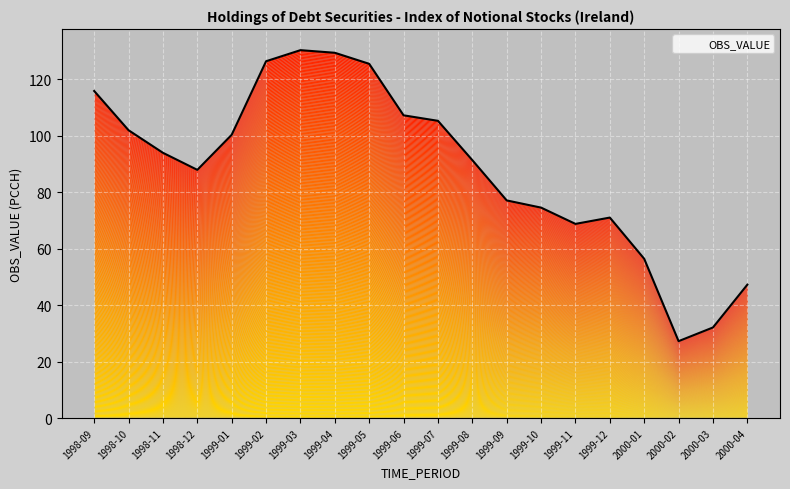

Where is the data nearest to the value 78?

1999-09